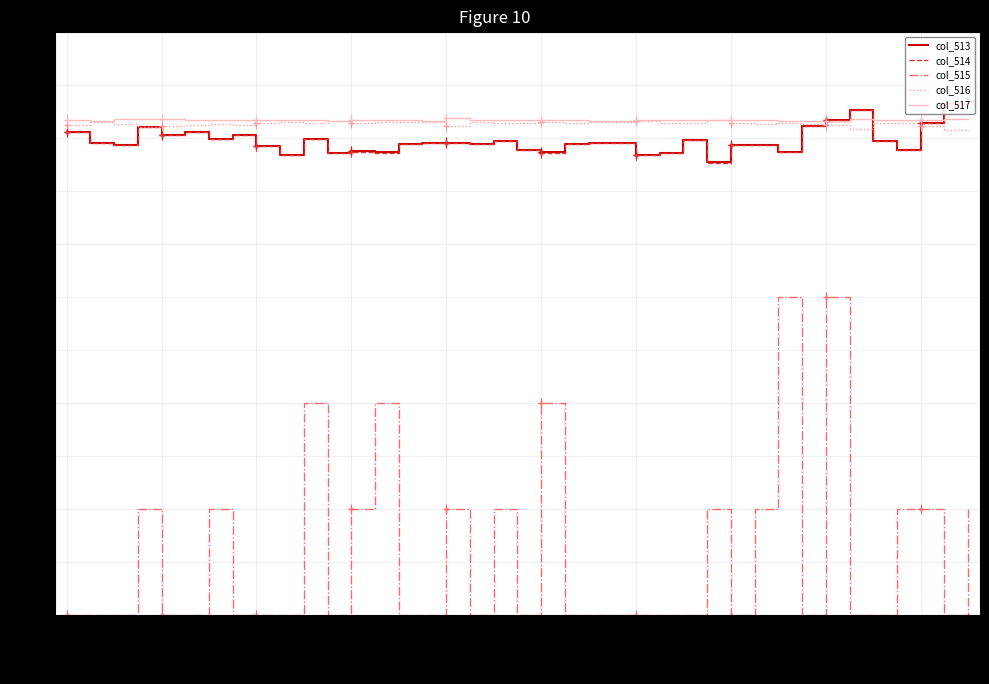

What is the average value of the col_515 series?

0.1